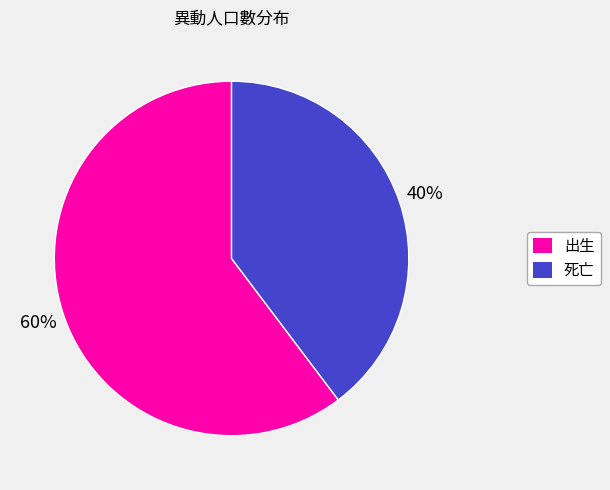

Is it true that 死亡 is 33% of the pie?

False